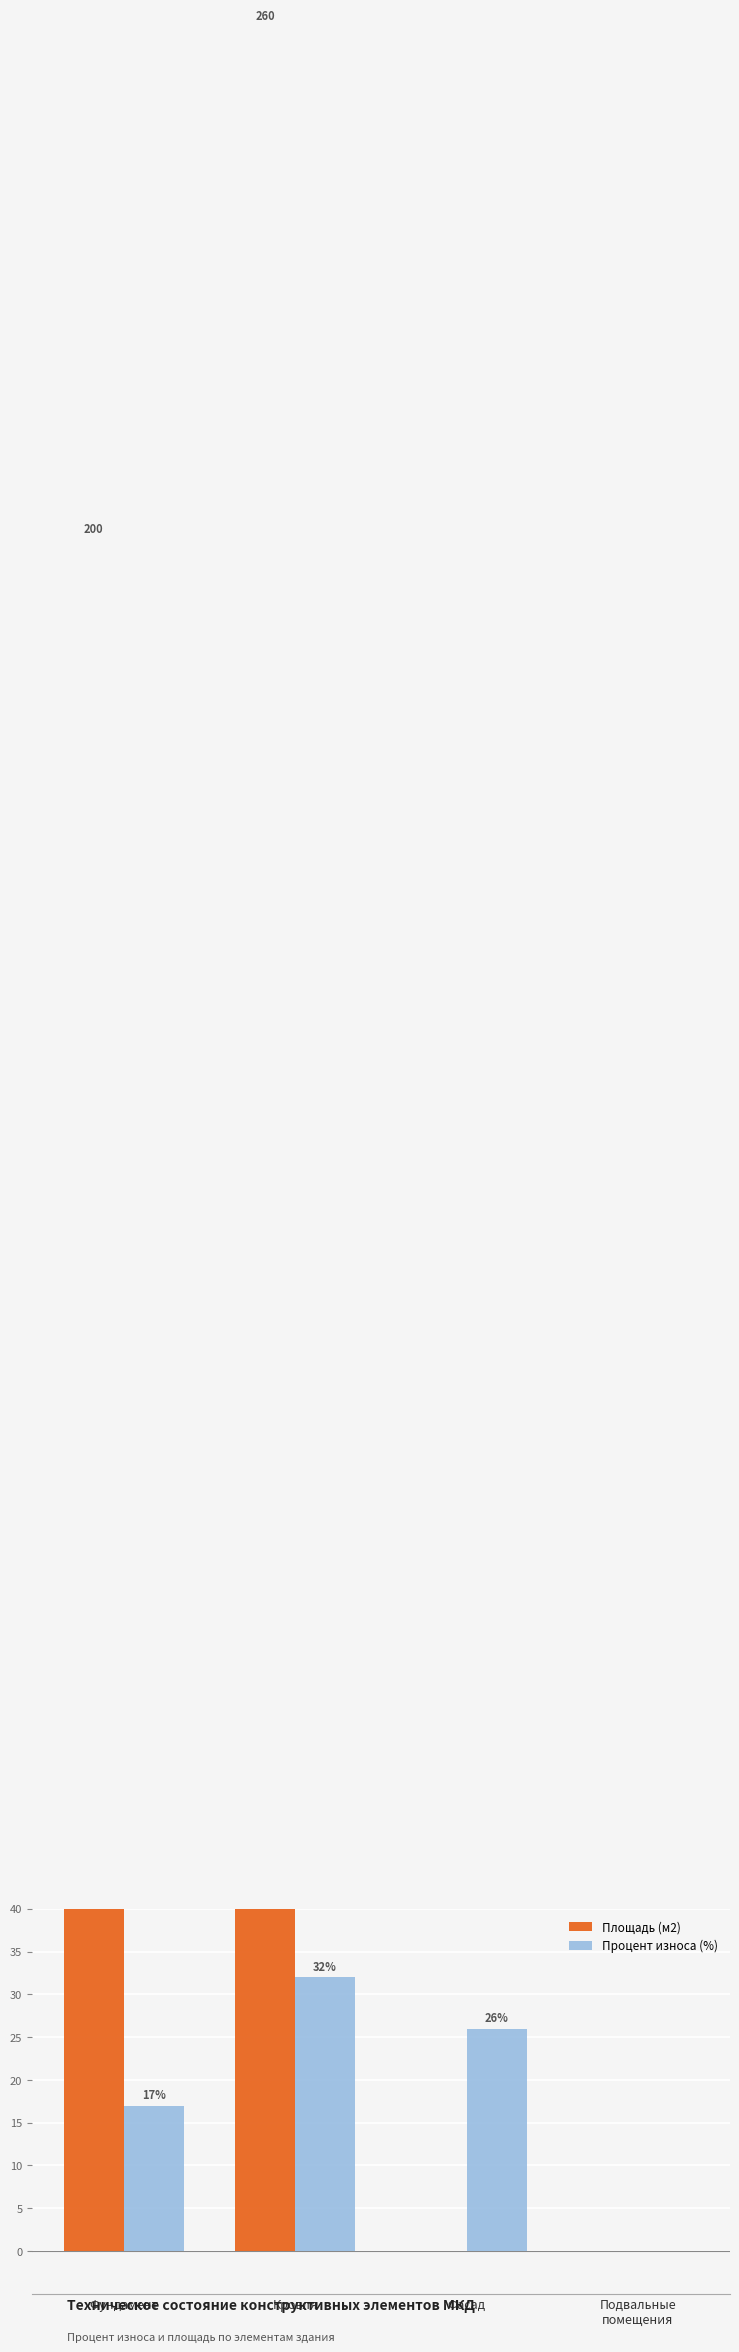

At how many categories does at least one series exceed 87?

2